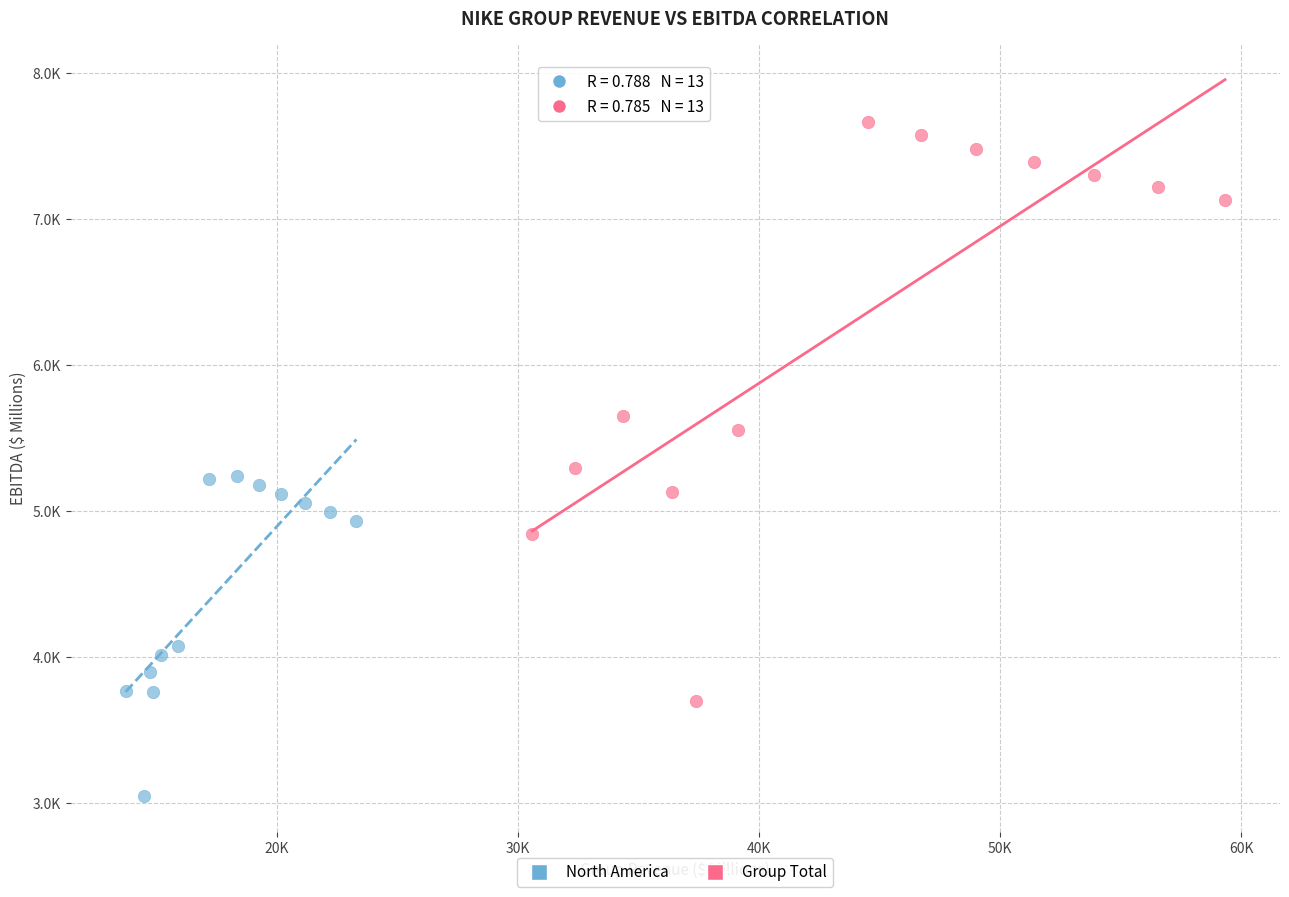

What are all the series names shown in the legend?

North America, Group Total